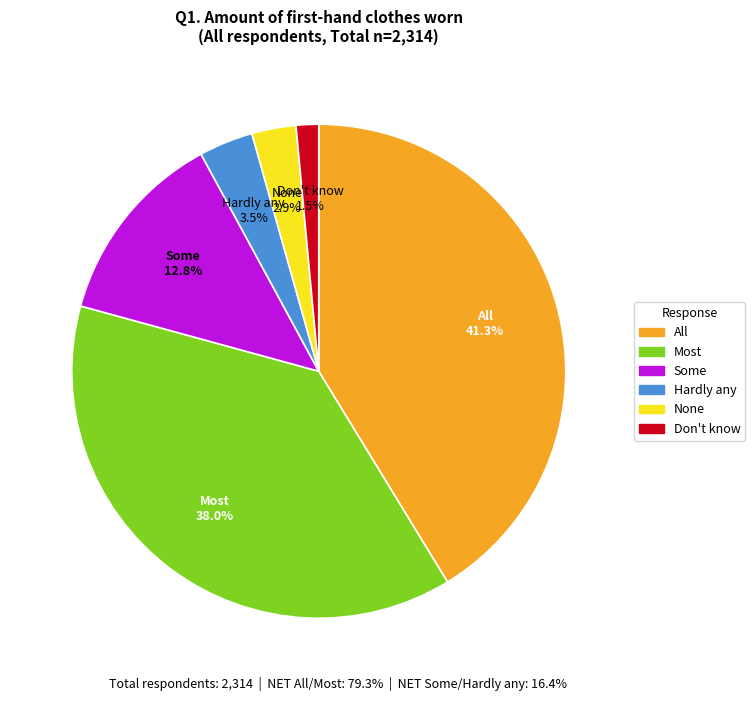

What is the ratio of the value at None to the value at Hardly any?

0.8